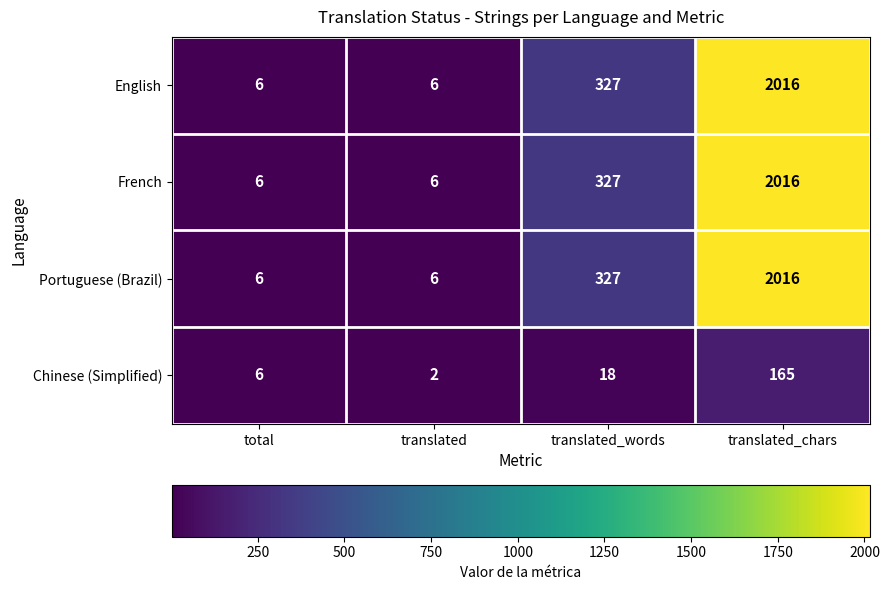

Reading right to left, list all the values displayed in this chart.

English: 2016	327	6	6
French: 2016	327	6	6
Portuguese (Brazil): 2016	327	6	6
Chinese (Simplified): 165	18	2	6